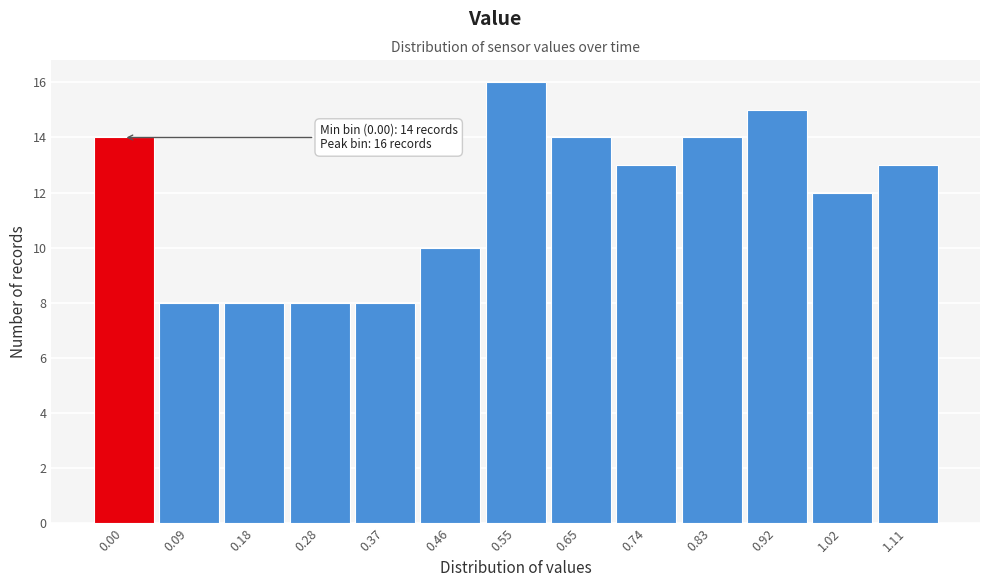

Reading left to right, what are all the values shown in this chart?

0.00=14	0.09=8	0.18=8	0.28=8	0.37=8	0.46=10	0.55=16	0.65=14	0.74=13	0.83=14	0.92=15	1.02=12	1.11=13